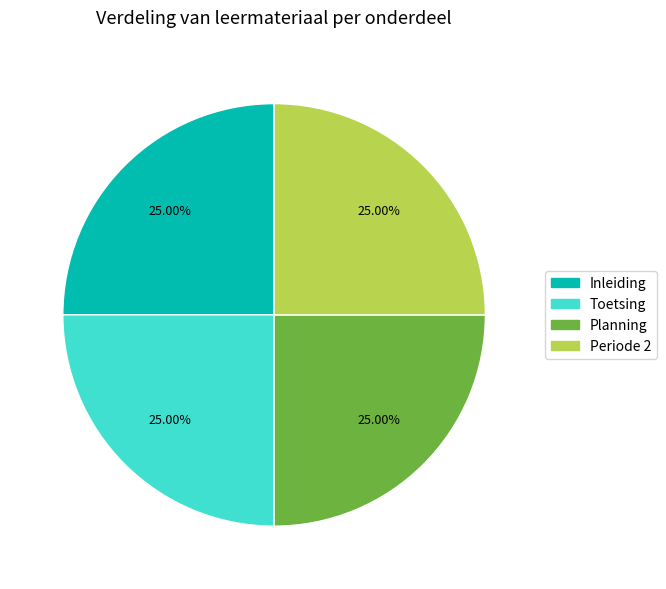

Count the number of slices in the pie.

4